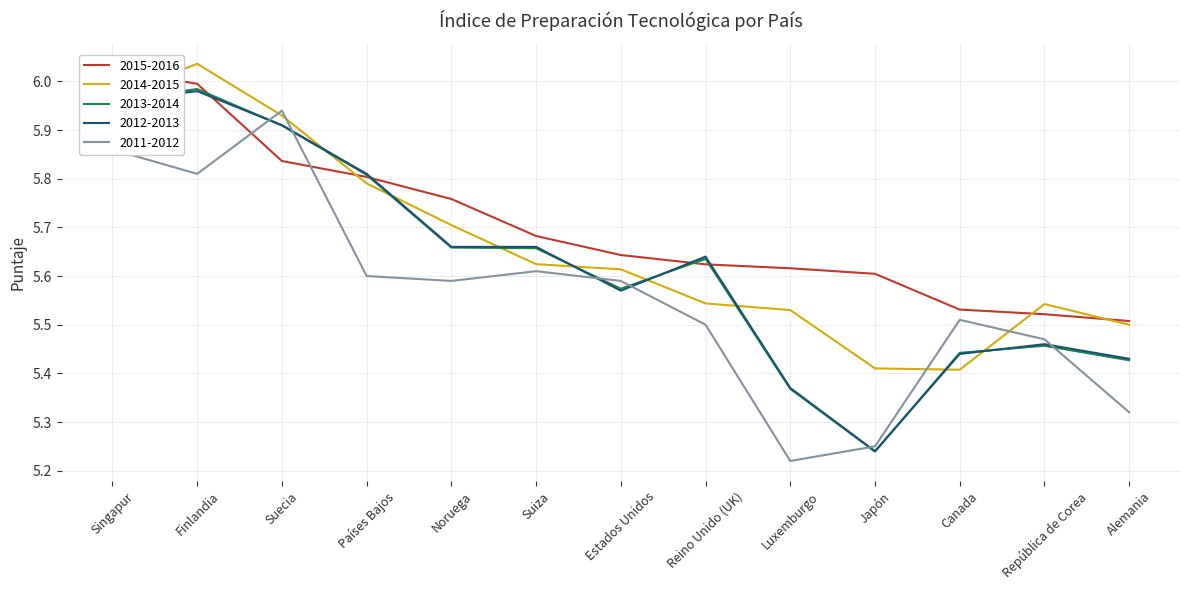

True or false: 2015-2016 has more than 1 interior local peaks.

False